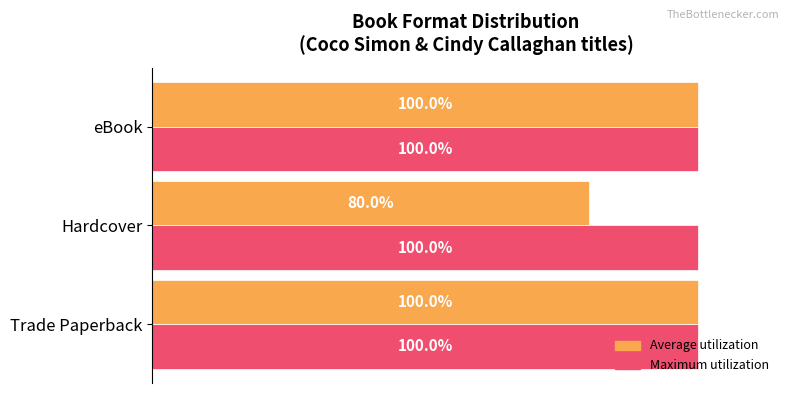

Which category has the lowest value across all series?

Hardcover